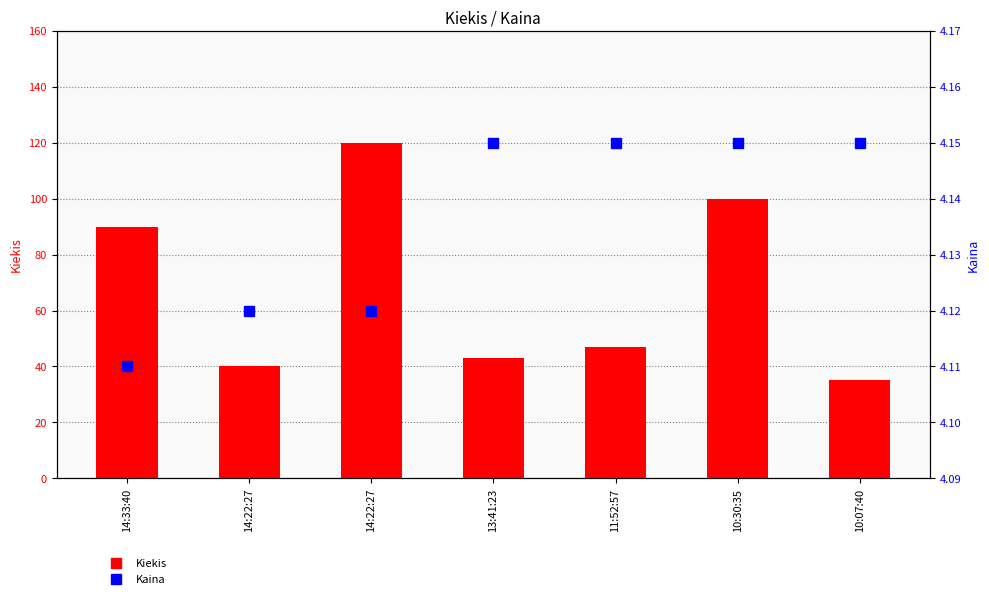

At which category is the sum across all series the highest?

14:22:27